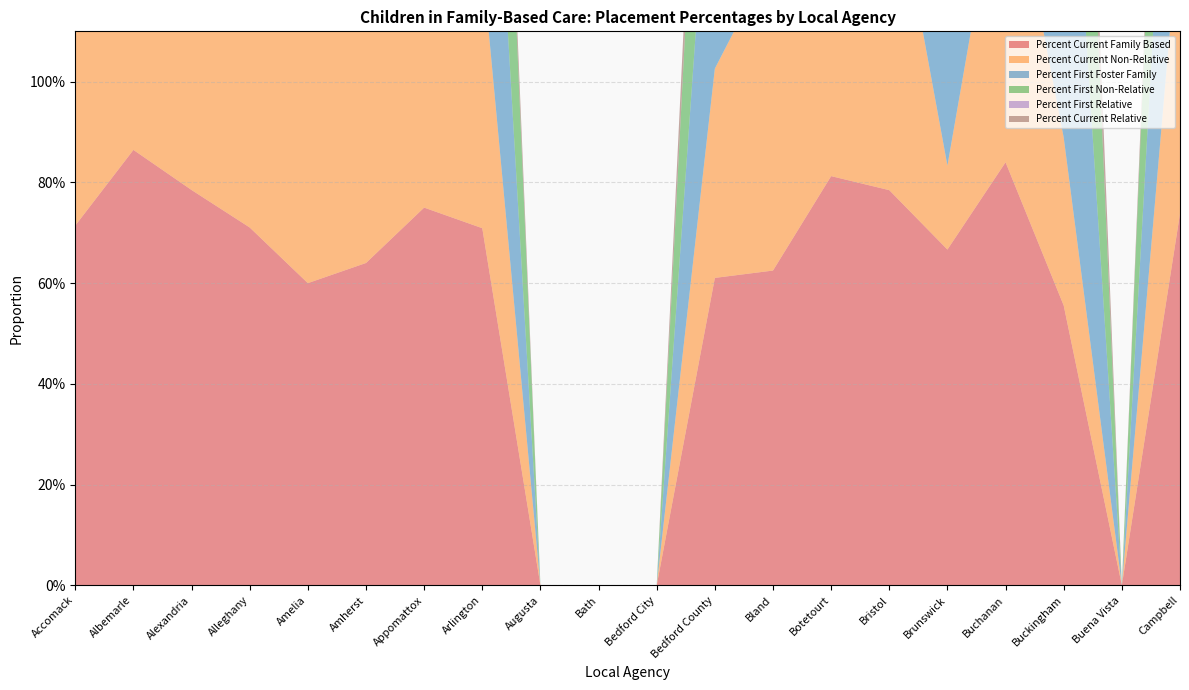

Reading left to right, what are all the values shown in this chart?

Percent Current Family Based: Accomack=0.7	Albemarle=0.9	Alexandria=0.8	Alleghany=0.7	Amelia=0.6	Amherst=0.6	Appomattox=0.8	Arlington=0.7	Augusta=0.0	Bath=0.0	Bedford City=0.0	Bedford County=0.6	Bland=0.6	Botetourt=0.8	Bristol=0.8	Brunswick=0.7	Buchanan=0.8	Buckingham=0.6	Buena Vista=0.0	Campbell=0.7
Percent Current Non-Relative: Accomack=0.6	Albemarle=0.5	Alexandria=0.6	Alleghany=0.7	Amelia=0.6	Amherst=0.5	Appomattox=0.8	Arlington=0.5	Augusta=0.0	Bath=0.0	Bedford City=0.0	Bedford County=0.4	Bland=0.6	Botetourt=0.8	Bristol=0.7	Brunswick=0.2	Buchanan=0.7	Buckingham=0.3	Buena Vista=0.0	Campbell=0.6
Percent First Foster Family: Accomack=0.7	Albemarle=0.9	Alexandria=0.8	Alleghany=0.8	Amelia=0.8	Amherst=0.8	Appomattox=0.8	Arlington=0.7	Augusta=0.0	Bath=0.0	Bedford City=0.0	Bedford County=0.6	Bland=0.8	Botetourt=0.8	Bristol=0.8	Brunswick=0.8	Buchanan=0.9	Buckingham=0.9	Buena Vista=0.0	Campbell=0.7
Percent First Non-Relative: Accomack=0.7	Albemarle=0.9	Alexandria=0.8	Alleghany=0.8	Amelia=0.8	Amherst=0.8	Appomattox=0.8	Arlington=0.7	Augusta=0.0	Bath=0.0	Bedford City=0.0	Bedford County=0.6	Bland=0.8	Botetourt=0.8	Bristol=0.8	Brunswick=0.8	Buchanan=0.9	Buckingham=0.9	Buena Vista=0.0	Campbell=0.7
Percent First Relative: Accomack=0.0	Albemarle=0.0	Alexandria=0.0	Alleghany=0.0	Amelia=0.0	Amherst=0.0	Appomattox=0.0	Arlington=0.0	Augusta=0.0	Bath=0.0	Bedford City=0.0	Bedford County=0.0	Bland=0.0	Botetourt=0.0	Bristol=0.0	Brunswick=0.0	Buchanan=0.0	Buckingham=0.0	Buena Vista=0.0	Campbell=0.0
Percent Current Relative: Accomack=0.0	Albemarle=0.4	Alexandria=0.1	Alleghany=0.1	Amelia=0.0	Amherst=0.1	Appomattox=0.0	Arlington=0.1	Augusta=0.0	Bath=0.0	Bedford City=0.0	Bedford County=0.1	Bland=0.0	Botetourt=0.0	Bristol=0.0	Brunswick=0.5	Buchanan=0.1	Buckingham=0.2	Buena Vista=0.0	Campbell=0.1